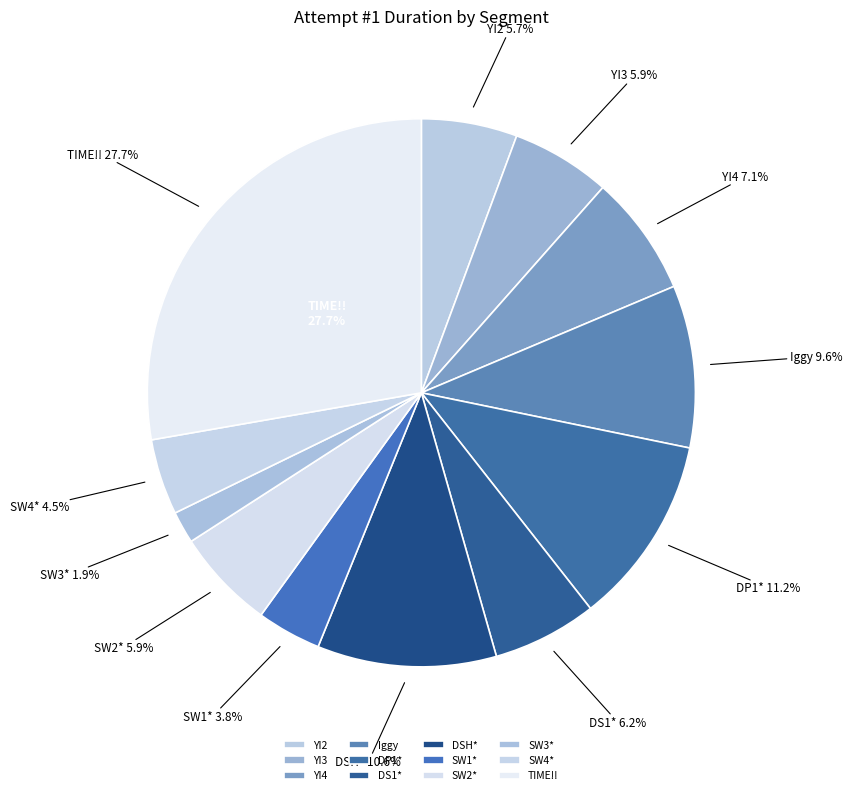

To the nearest percent, what portion does TIME!! represent?

28%